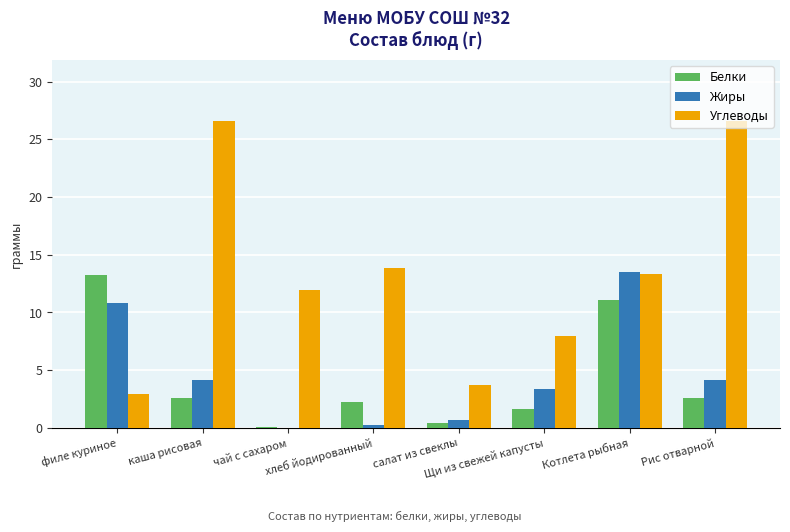

What is the highest value of the Белки series?

13.3